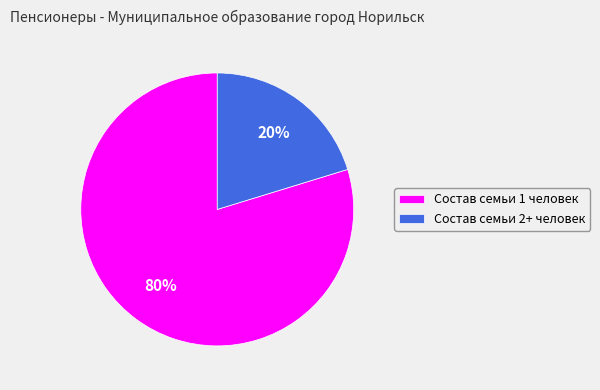

Between Состав семьи 2+ человек and Состав семьи 1 человек, which is larger?

Состав семьи 1 человек